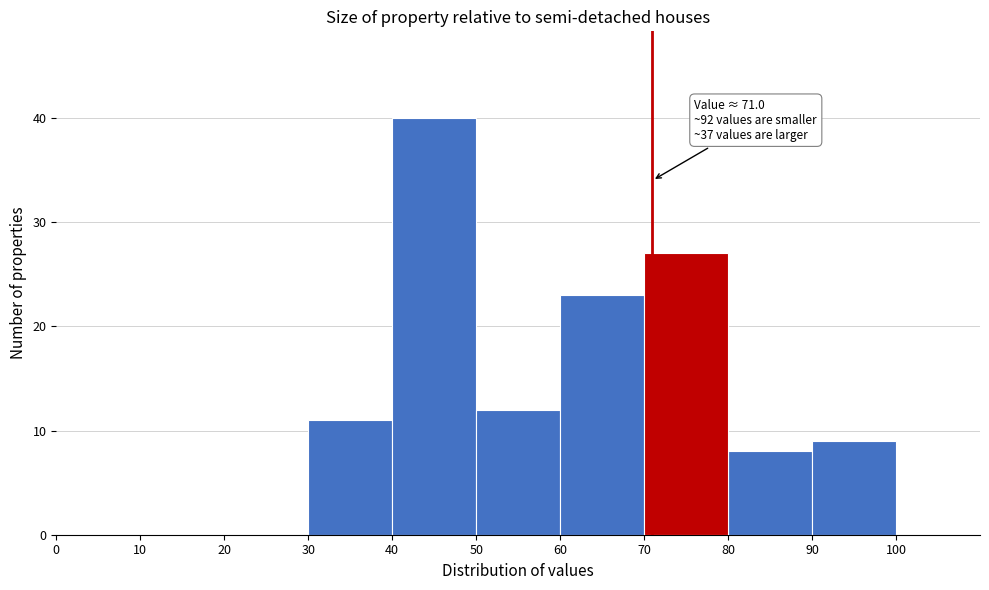

Which range on the x-axis has the tallest bar?

40 to 50